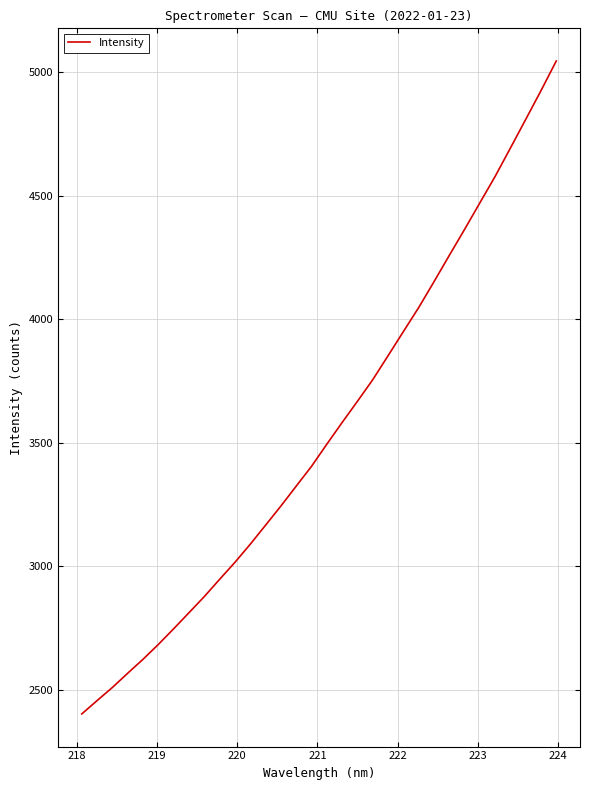

What is the difference between the maximum and minimum values?

2642.7